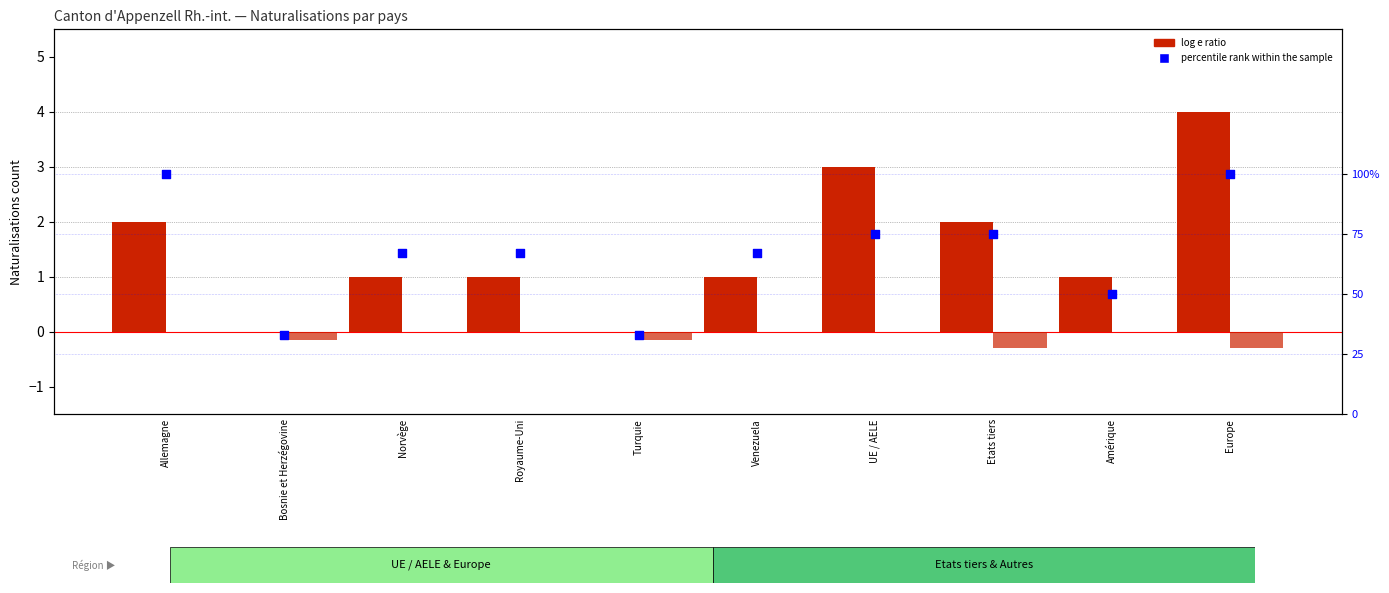

Which series has the largest total across all categories?

percentile rank within the sample